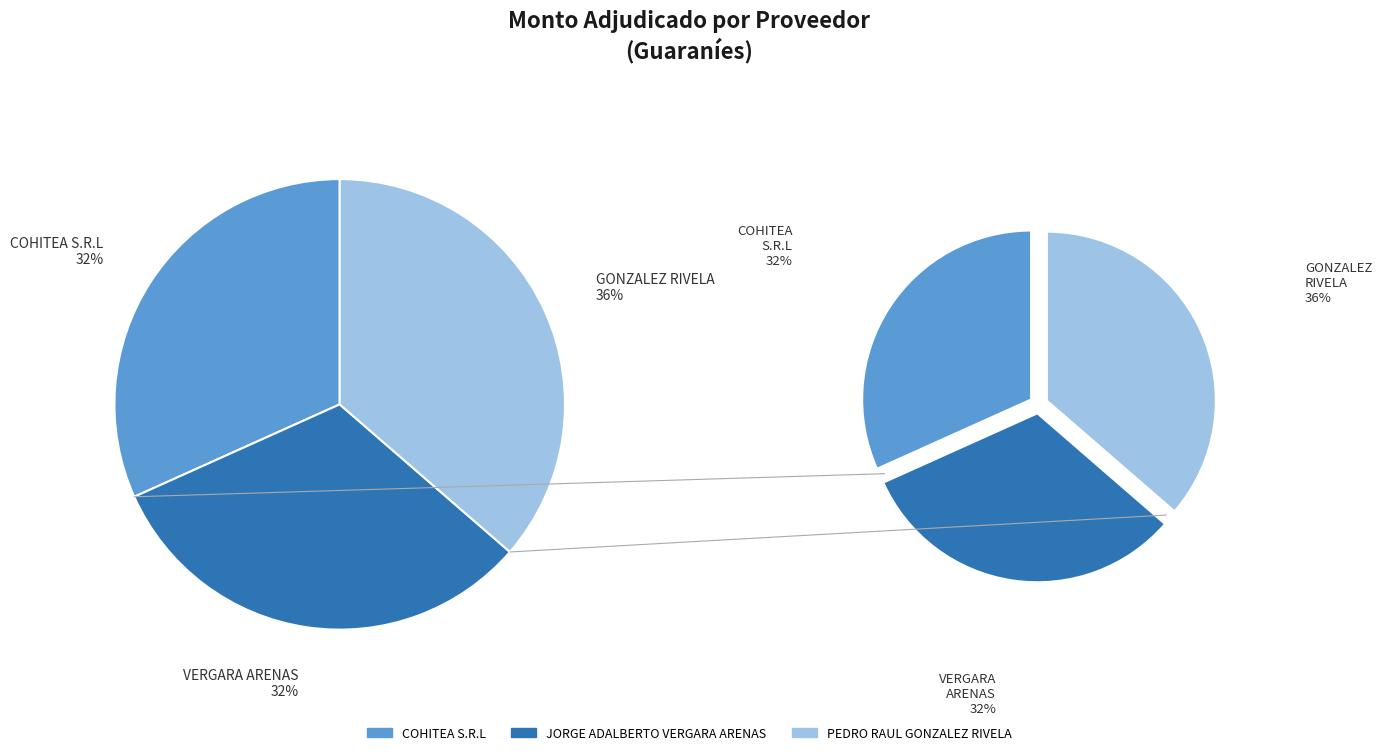

Does any single category account for the majority?

No